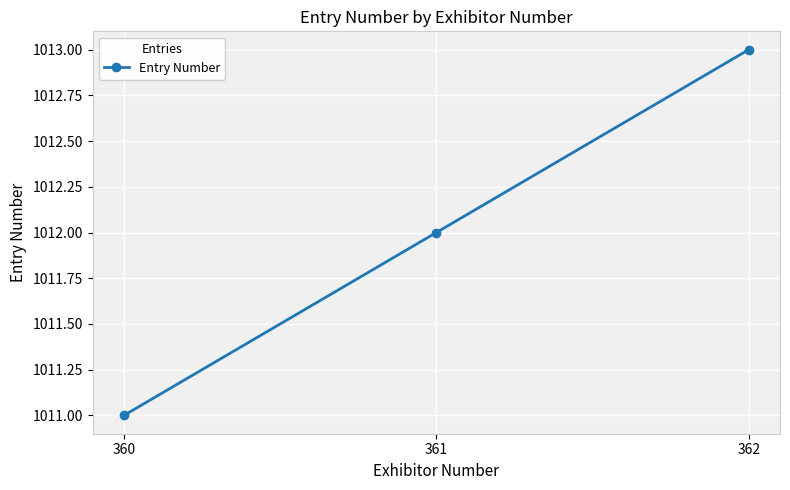

How many values are below 1012?

1